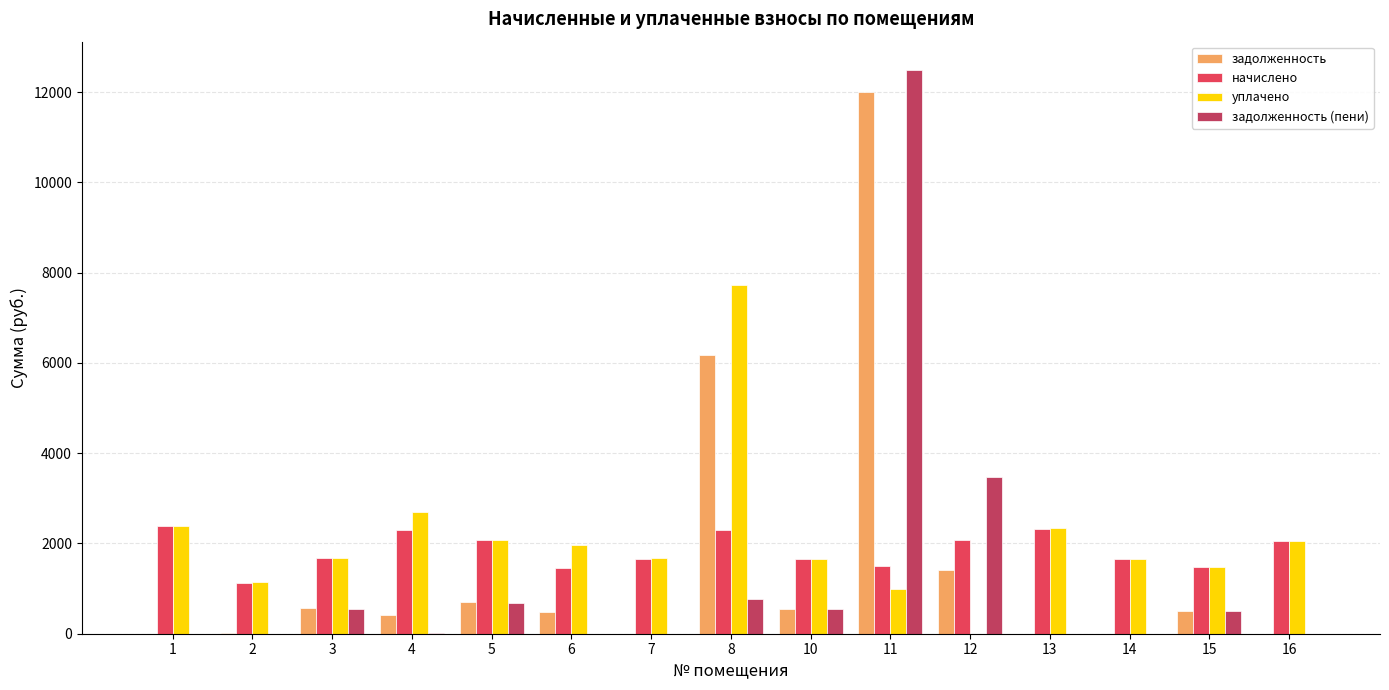

What is the difference between the уплачено values at 13 and 2?

1196.6